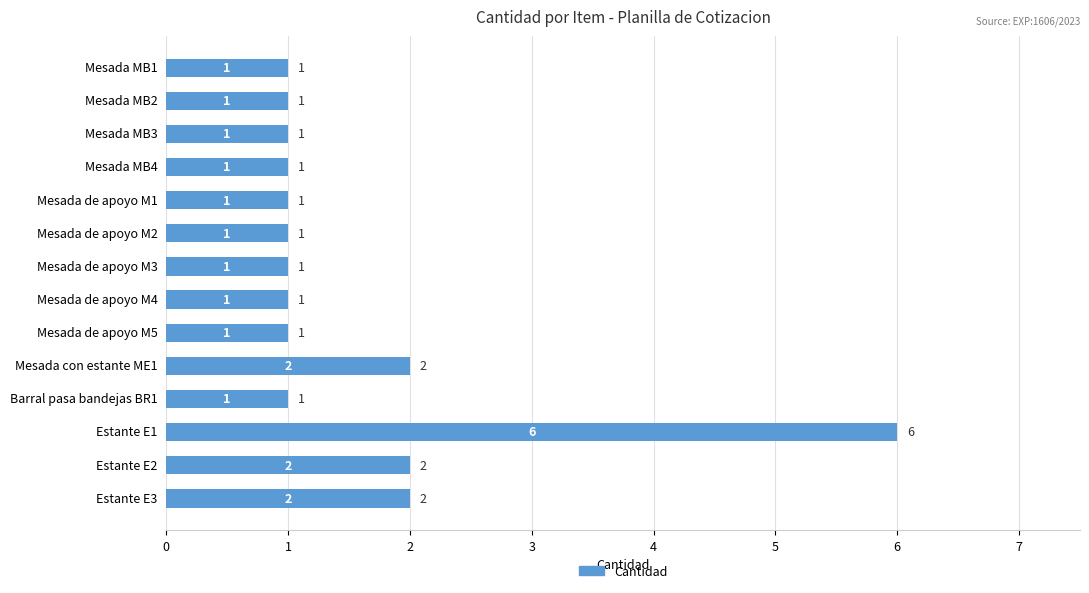

How many bars are there in total?

14